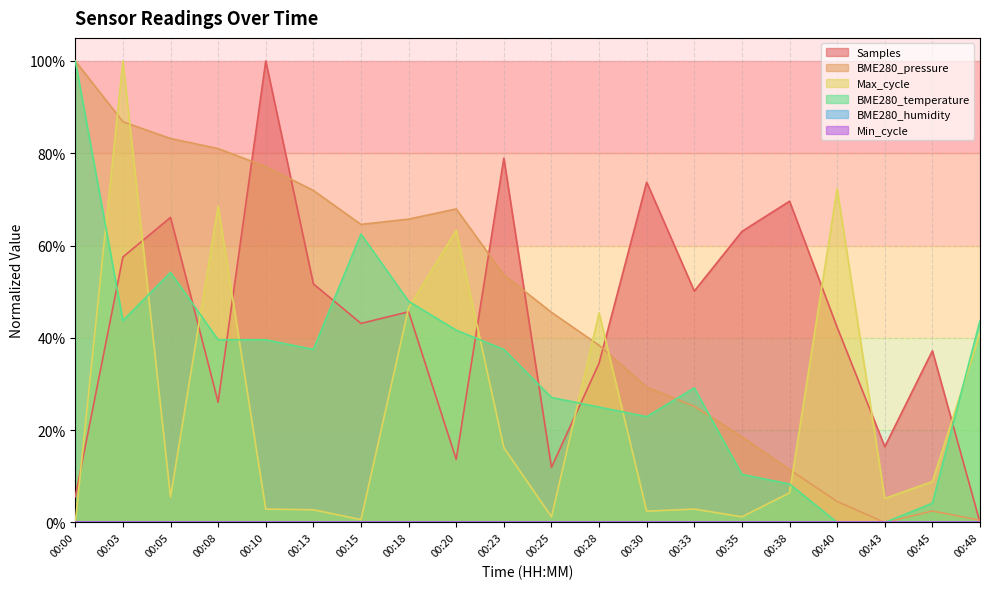

Rank the series by their maximum value, from highest to lowest.

Samples, BME280_pressure, Max_cycle, BME280_temperature